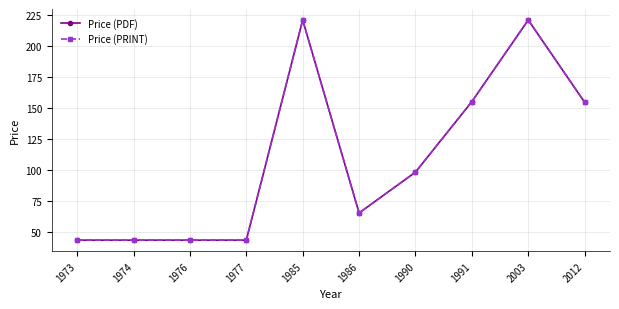

The Price (PDF) series shows 98.0 at 1990. True or false?

True